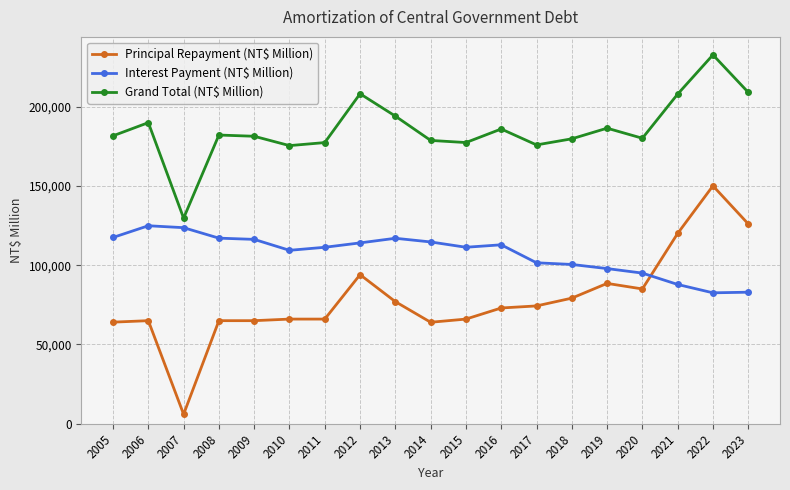

Which series has the largest range (max minus min)?

Principal Repayment (NT$ Million)